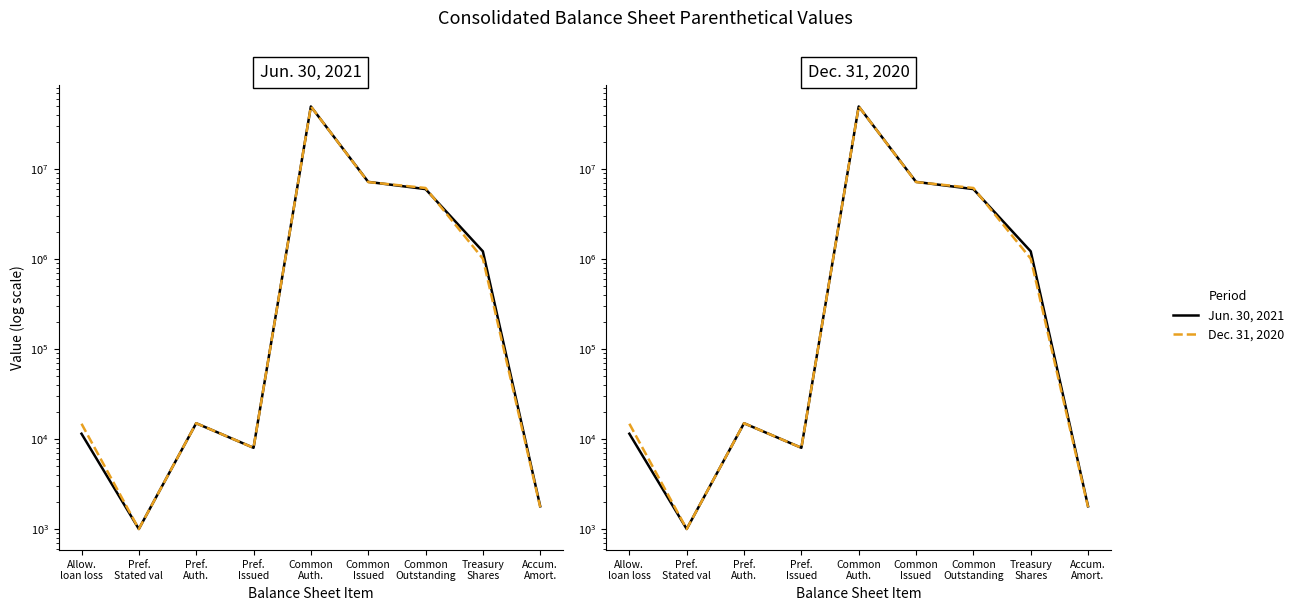

Between Allow.
loan loss and Pref.
Auth., which series saw the biggest shift?

Jun. 30, 2021